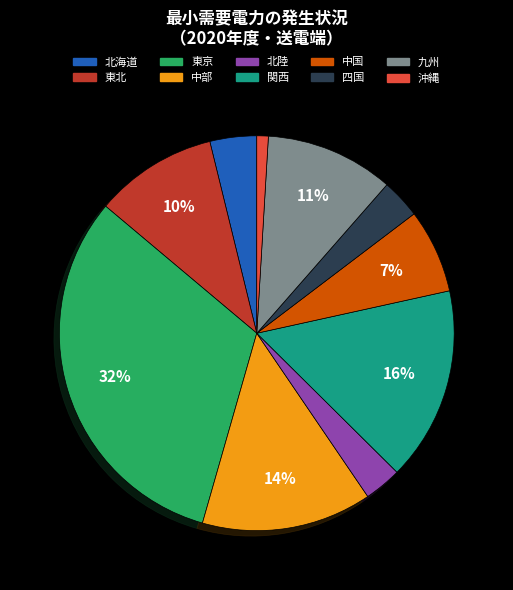

Which category has the biggest portion of the pie?

東京